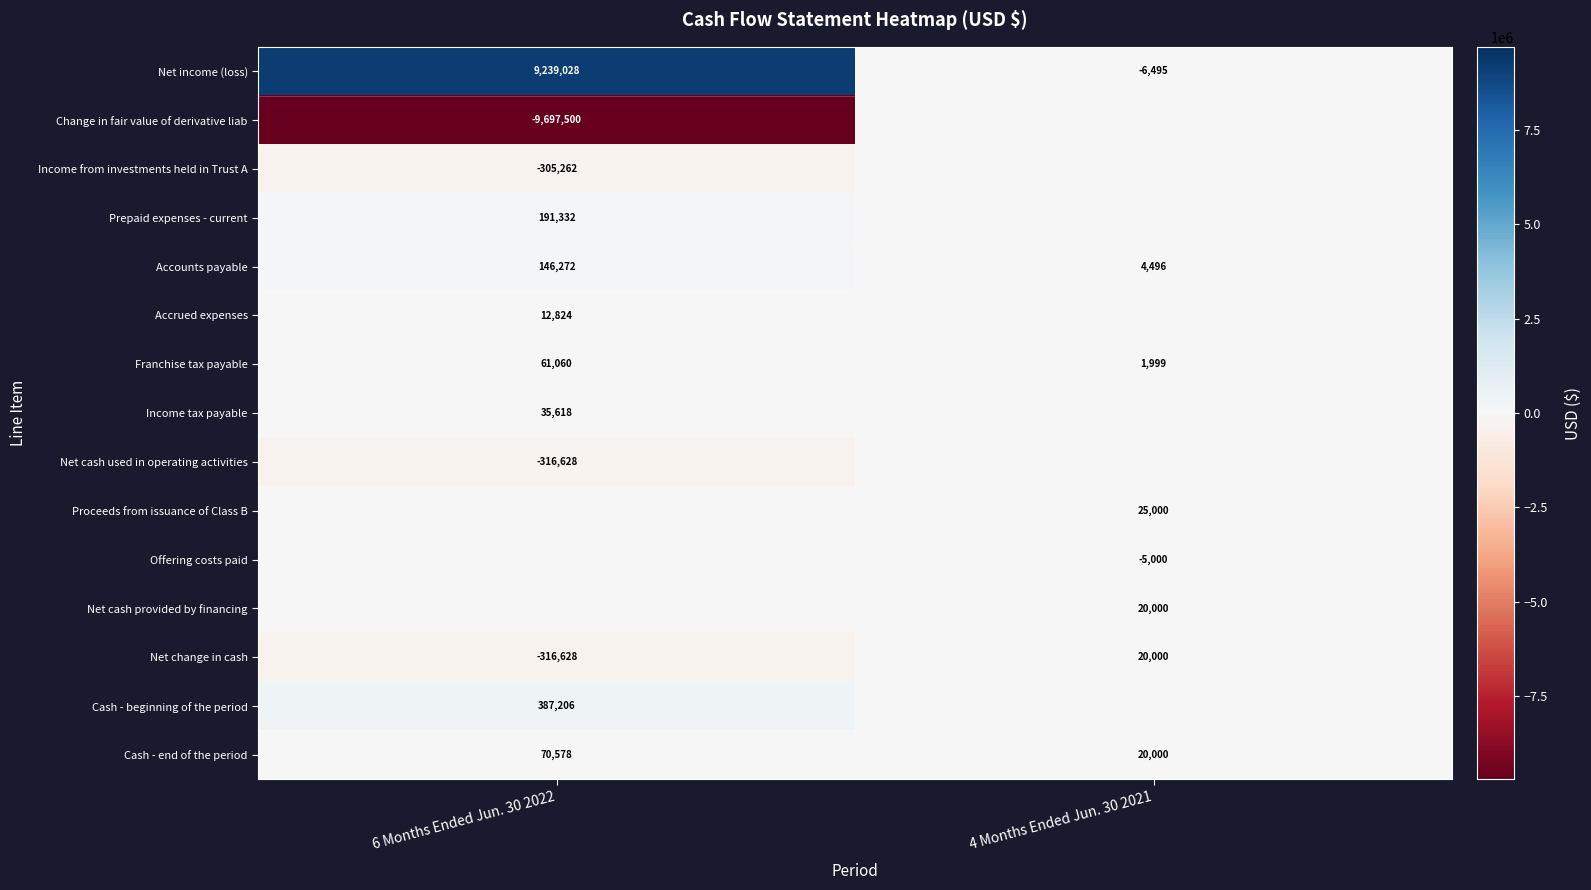

At which category does the chart reach its peak across all series?

6 Months Ended Jun. 30 2022